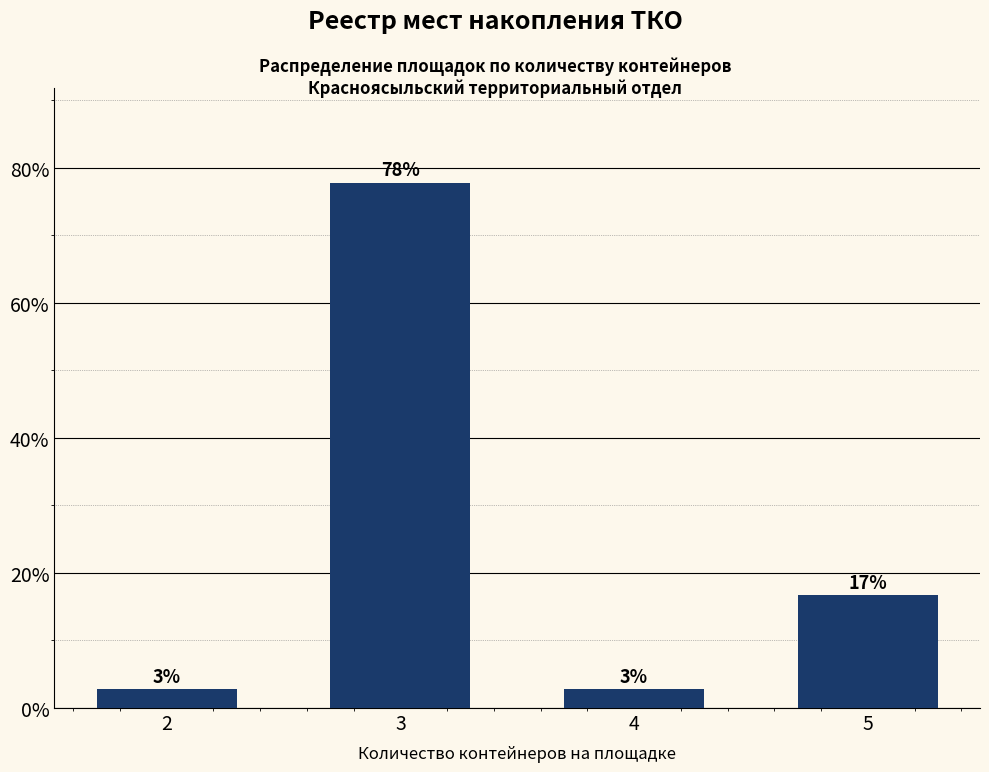

True or false: the data shows 29.7 at 5.

False